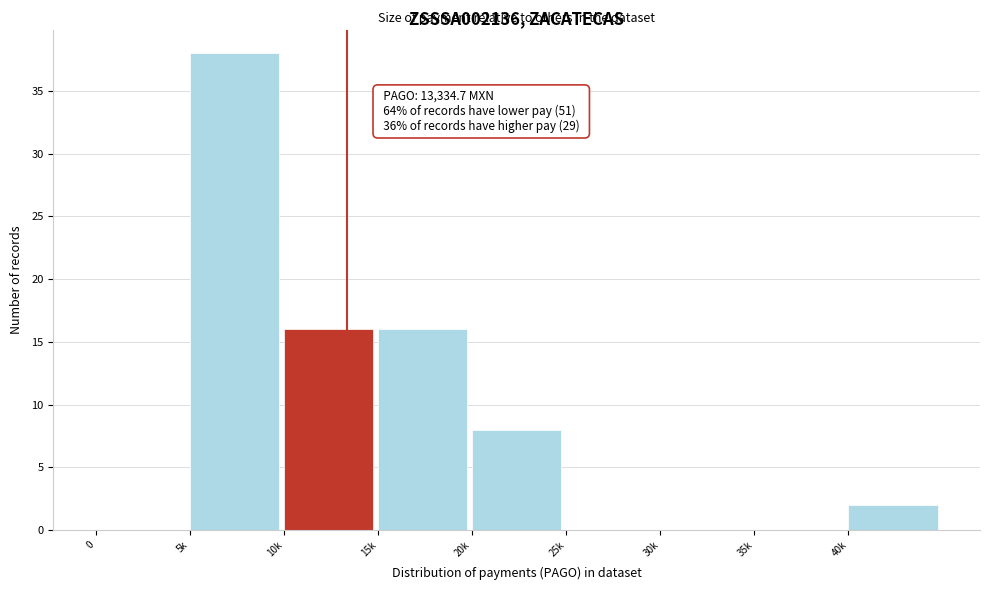

Reading right to left, transcribe all the data shown in this chart.

40k=2	35k=0	30k=0	25k=0	20k=8	15k=16	10k=16	5k=38	0=0